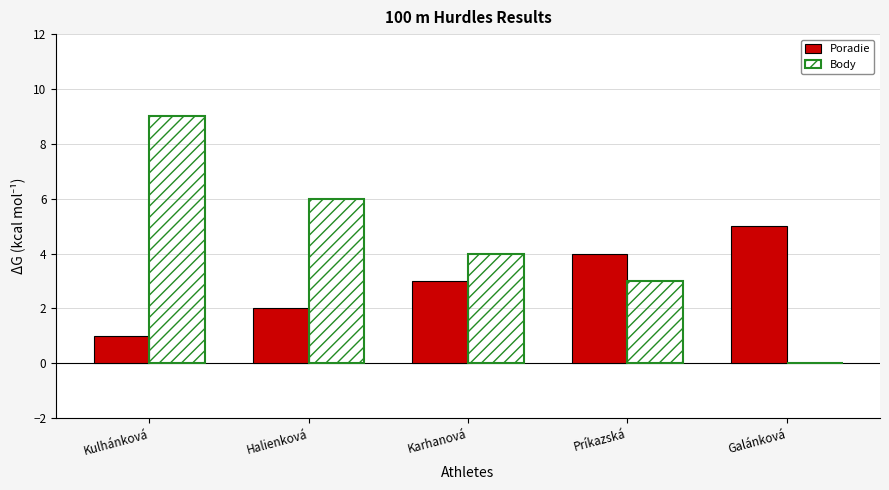

Is the value of Body at Halienková greater than the value of Poradie at Karhanová?

Yes